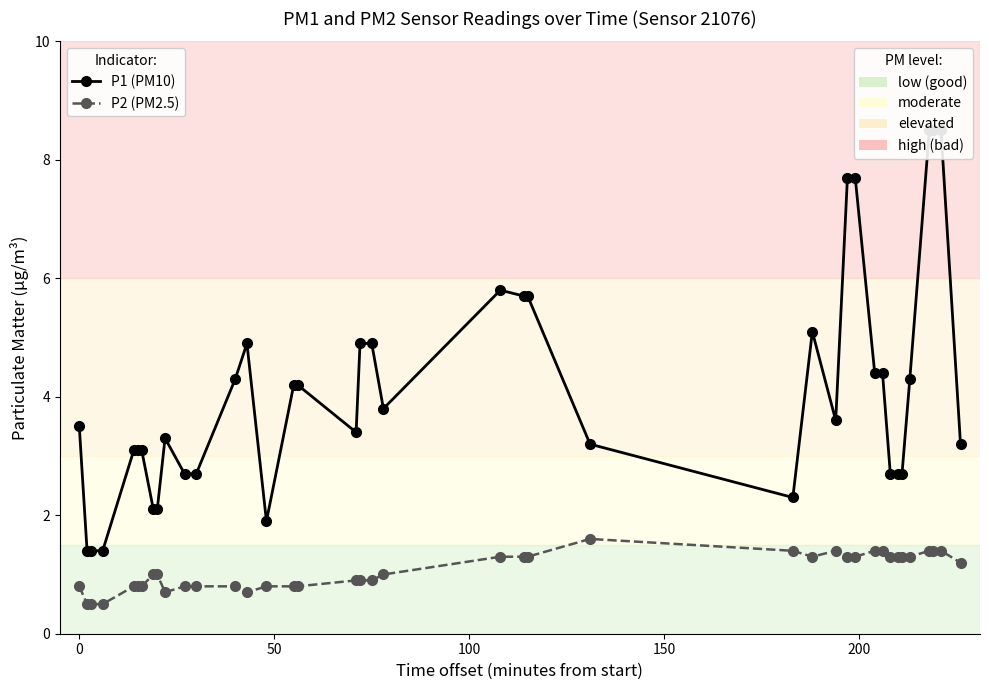

Is this an area chart (filled region under the line)?

No